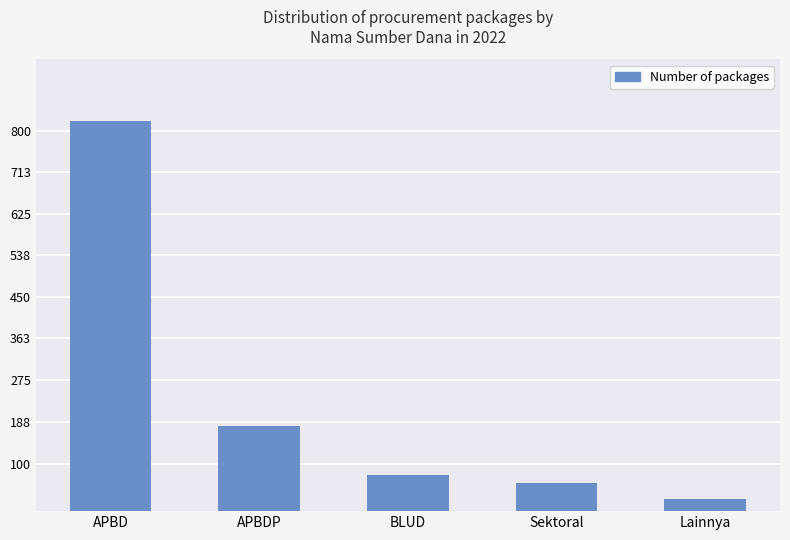

Which category has the lowest value across all series?

Lainnya